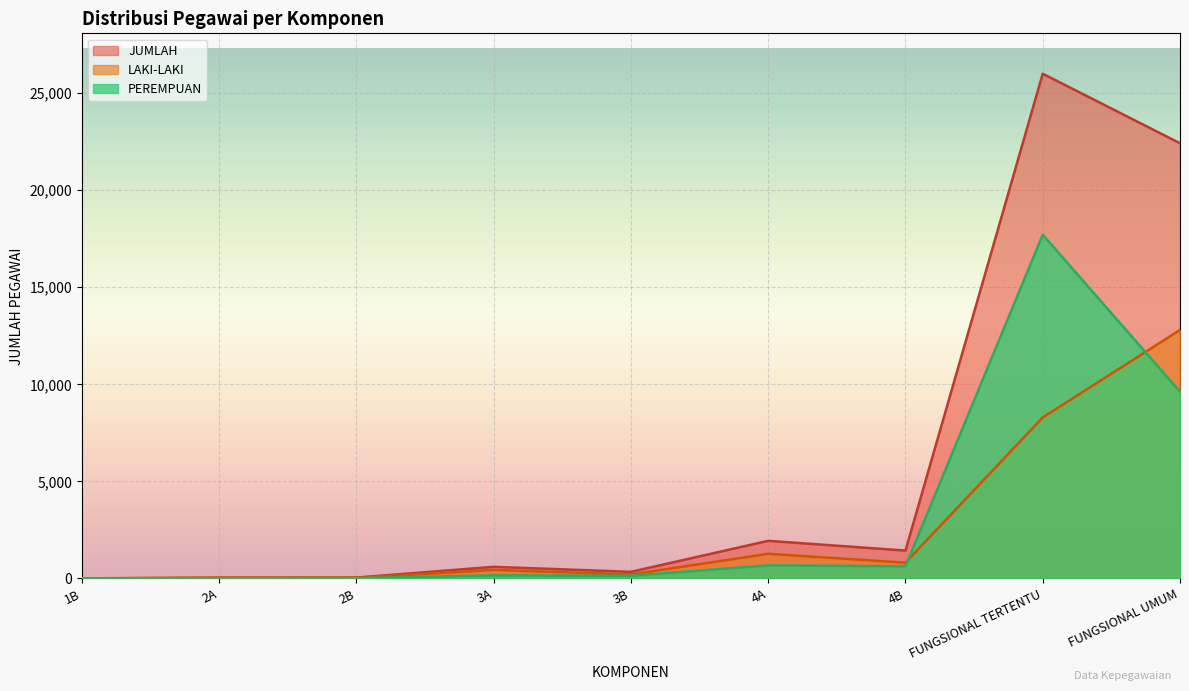

What is the total value across all series at FUNGSIONAL UMUM?

44838